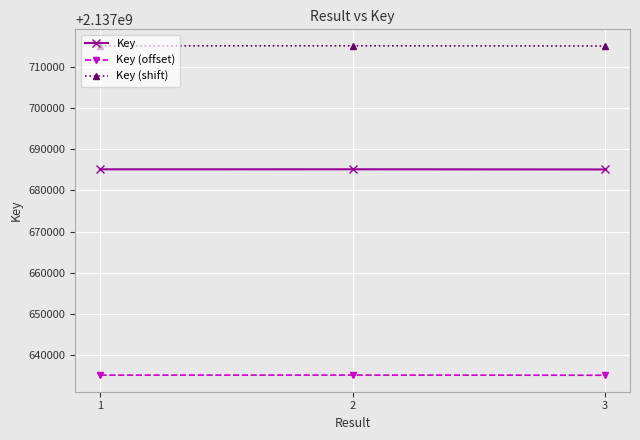

Rank the series at 1 from lowest to highest value.

Key (offset), Key, Key (shift)